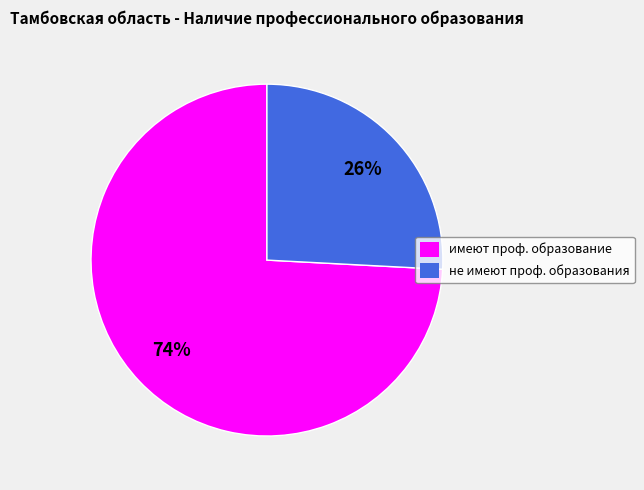

Is there a majority slice in this chart?

Yes